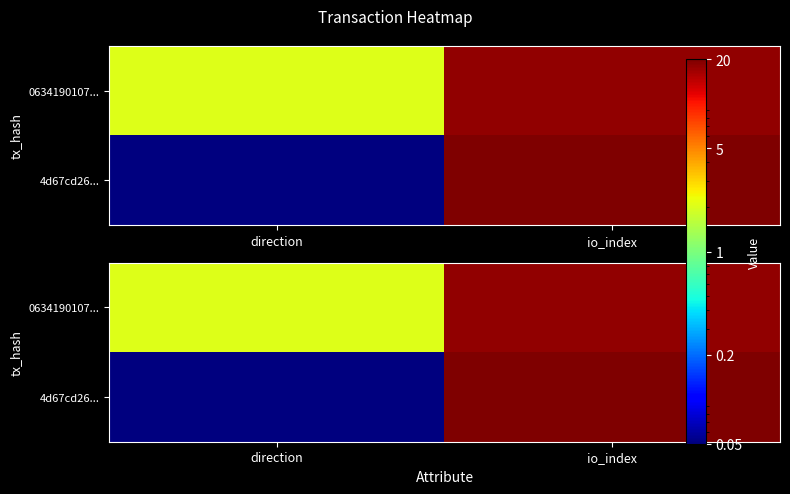

How many distinct data groups are displayed?

2